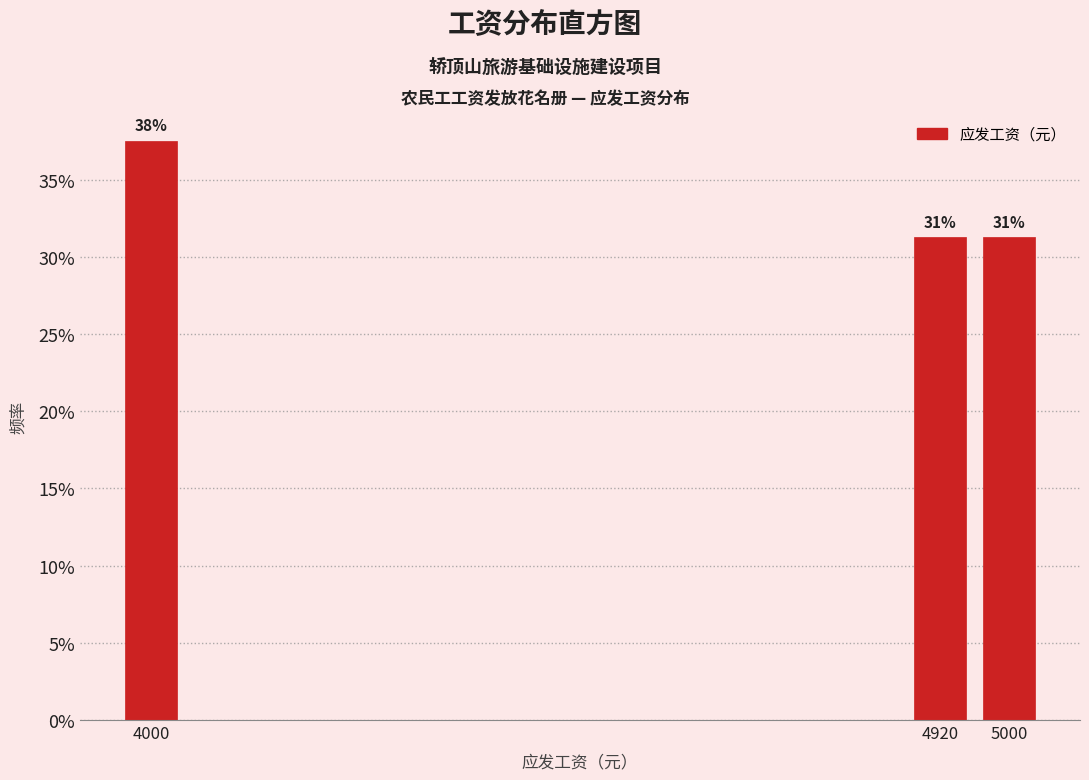

Does the chart contain any negative values?

No